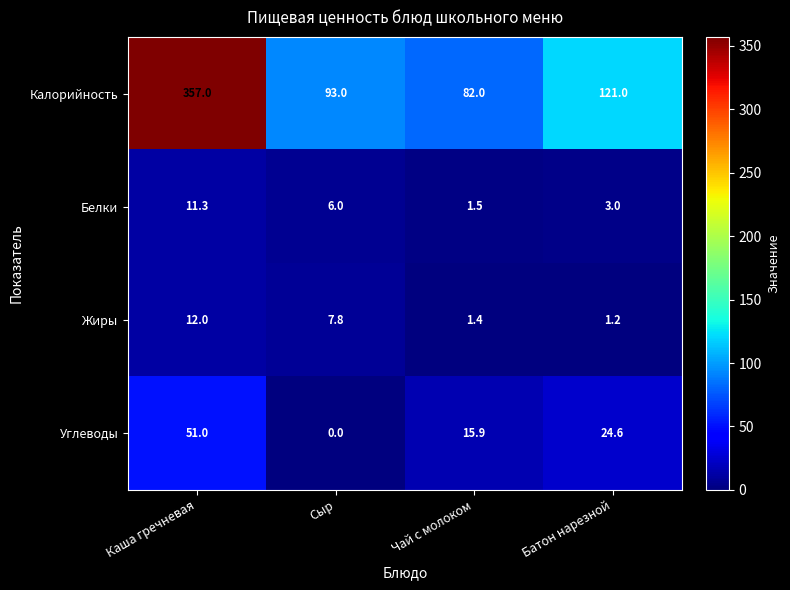

At which category is the sum across all series the highest?

Каша гречневая